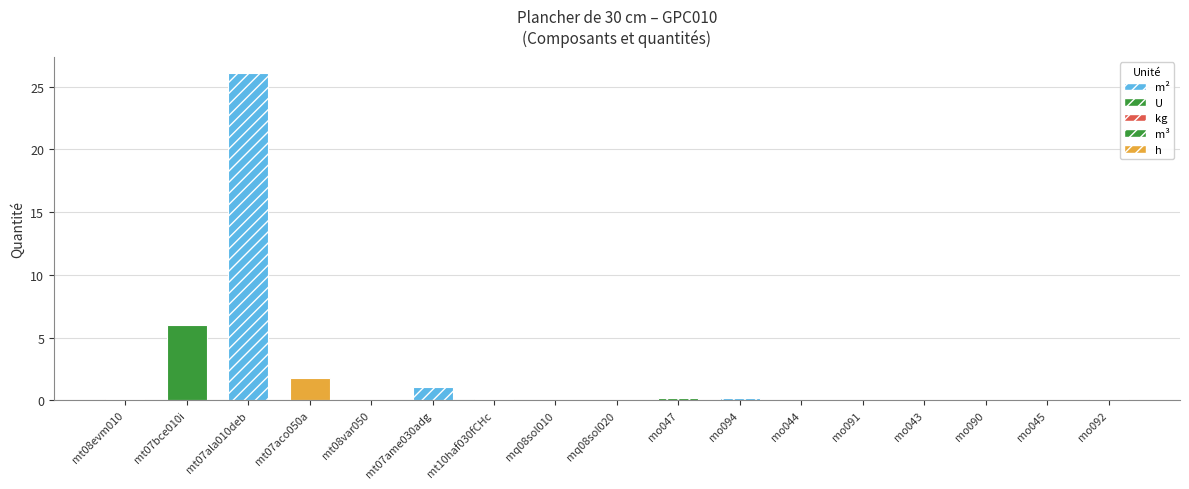

What is the maximum value shown in the chart?

26.1